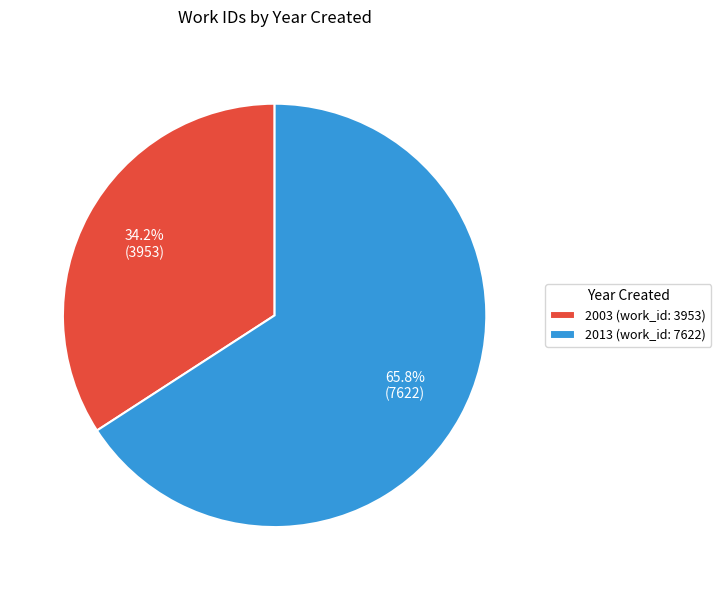

Is it true that 2003 is 48% of the pie?

False